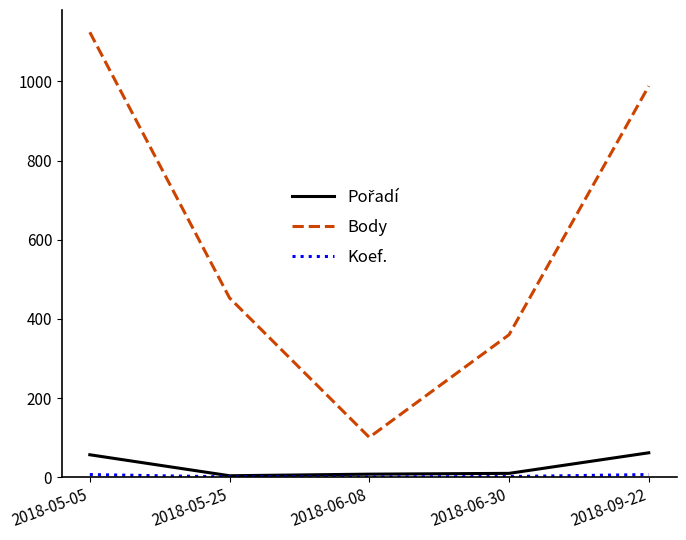

Which label corresponds to the largest value in the chart?

2018-05-05